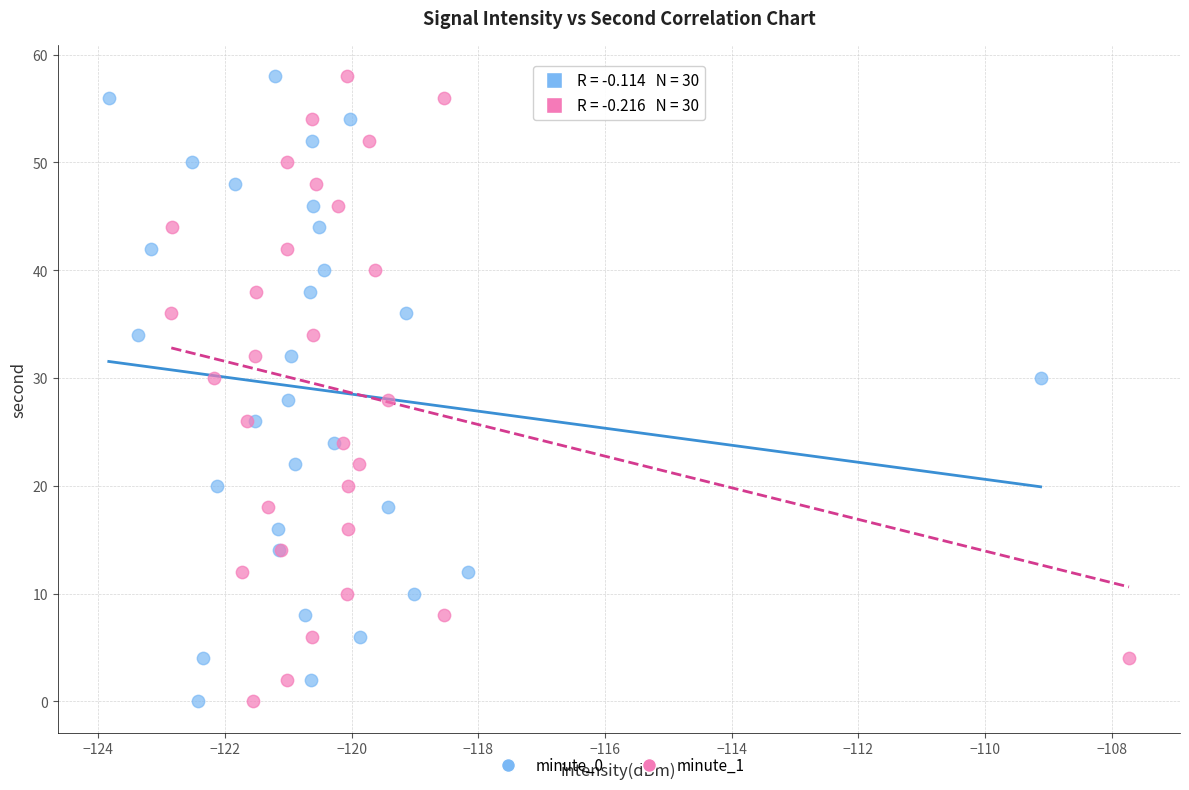

What are all the series names shown in the legend?

minute_0, minute_1